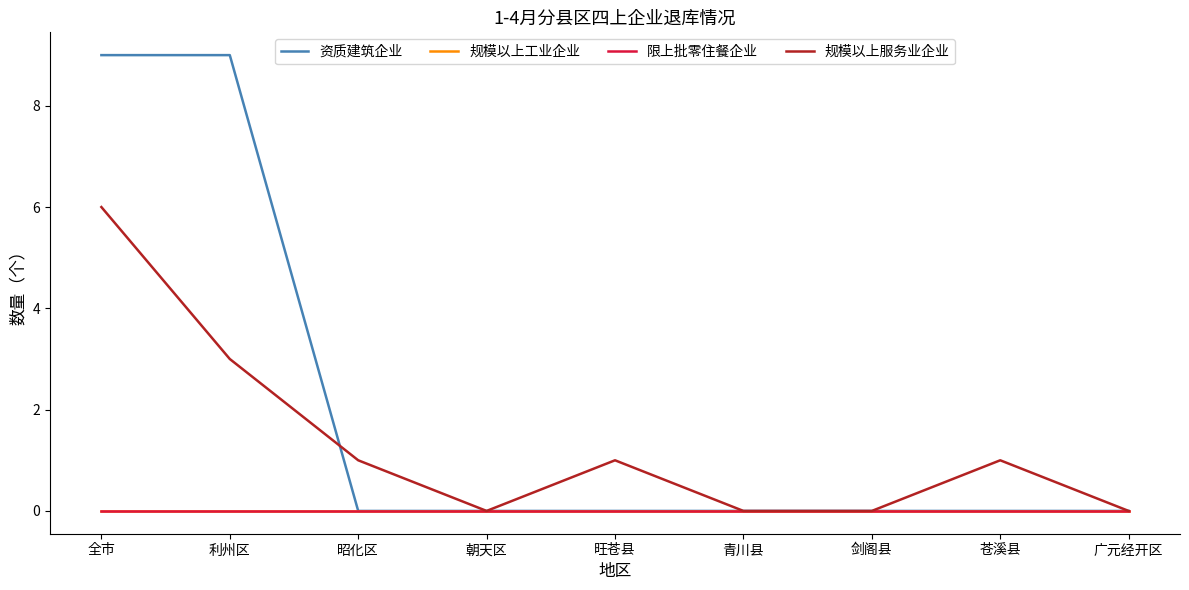

Does the chart display data point markers on the line(s)?

No